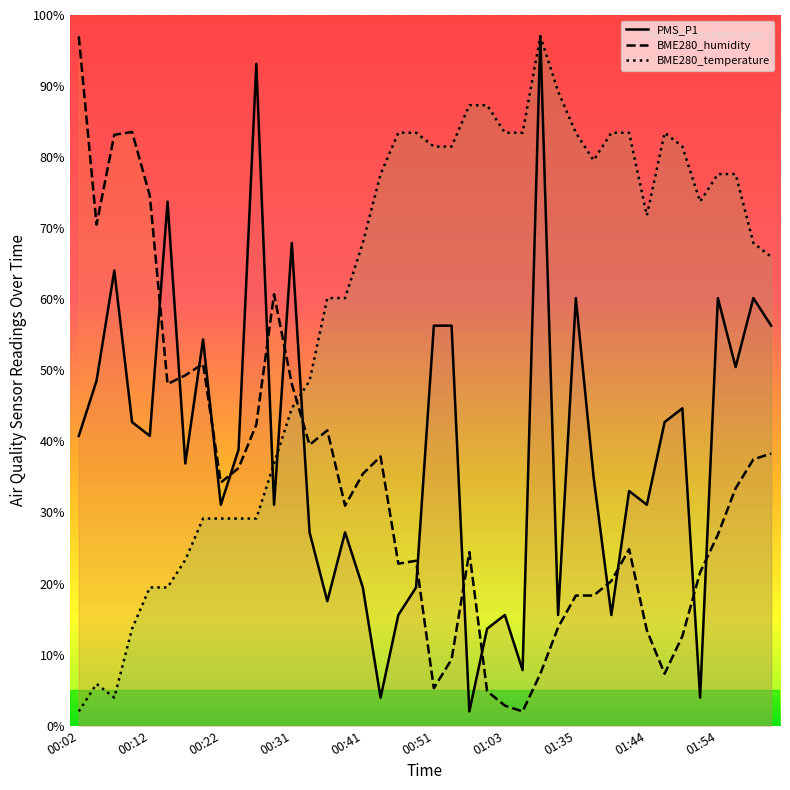

What is the minimum value shown in the chart?

2.0